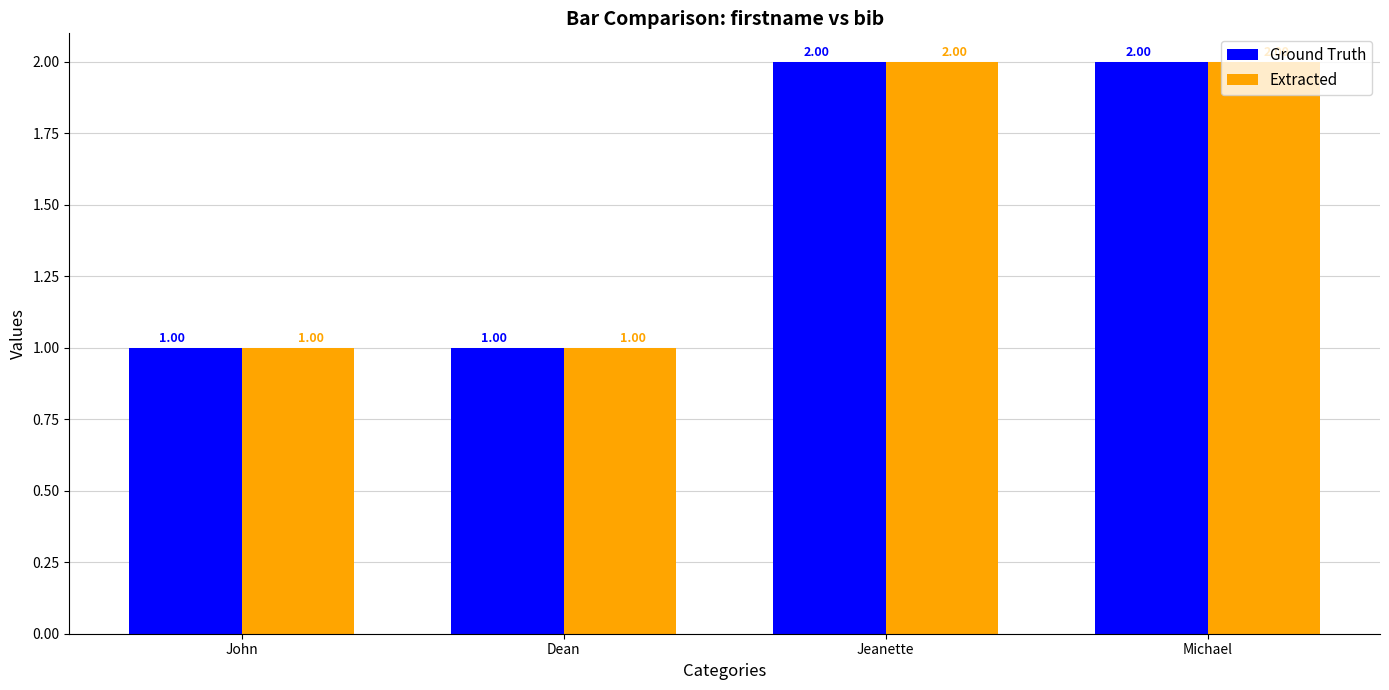

Is the value of Extracted at Michael greater than the value of Ground Truth at John?

Yes